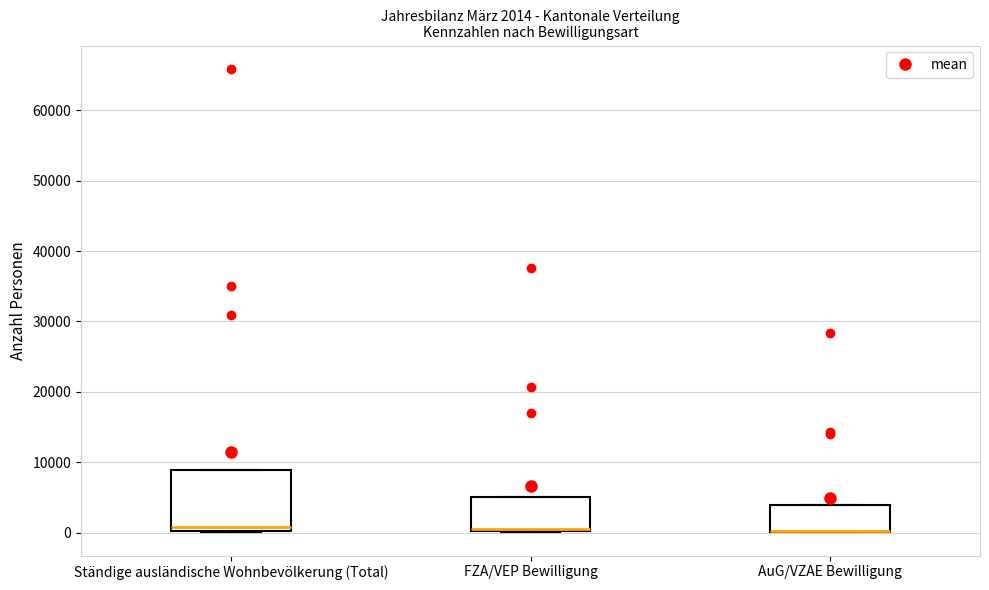

Comparing the boxes themselves (not the whiskers), which one is the tallest?

Ständige ausländische Wohnbevölkerung (Total)